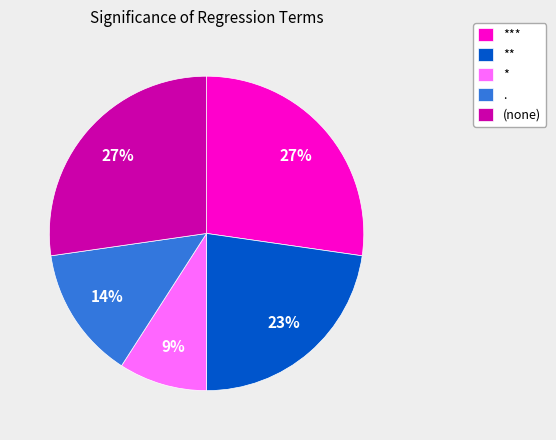

Between * and **, which is larger?

**